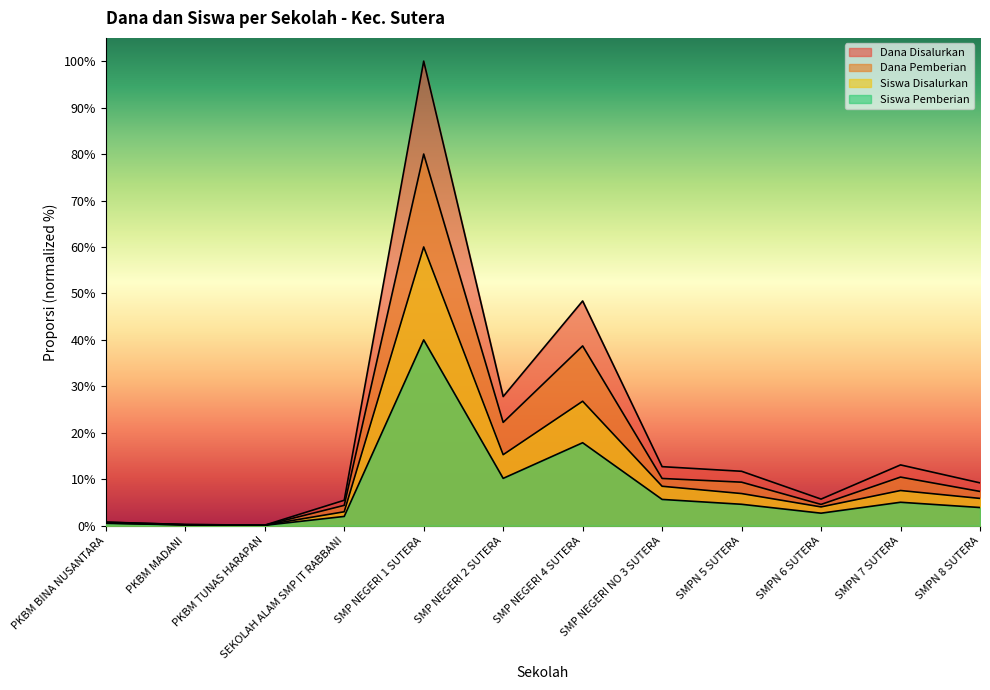

Which category has the highest value in the Siswa Disalurkan series?

SMP NEGERI 1 SUTERA